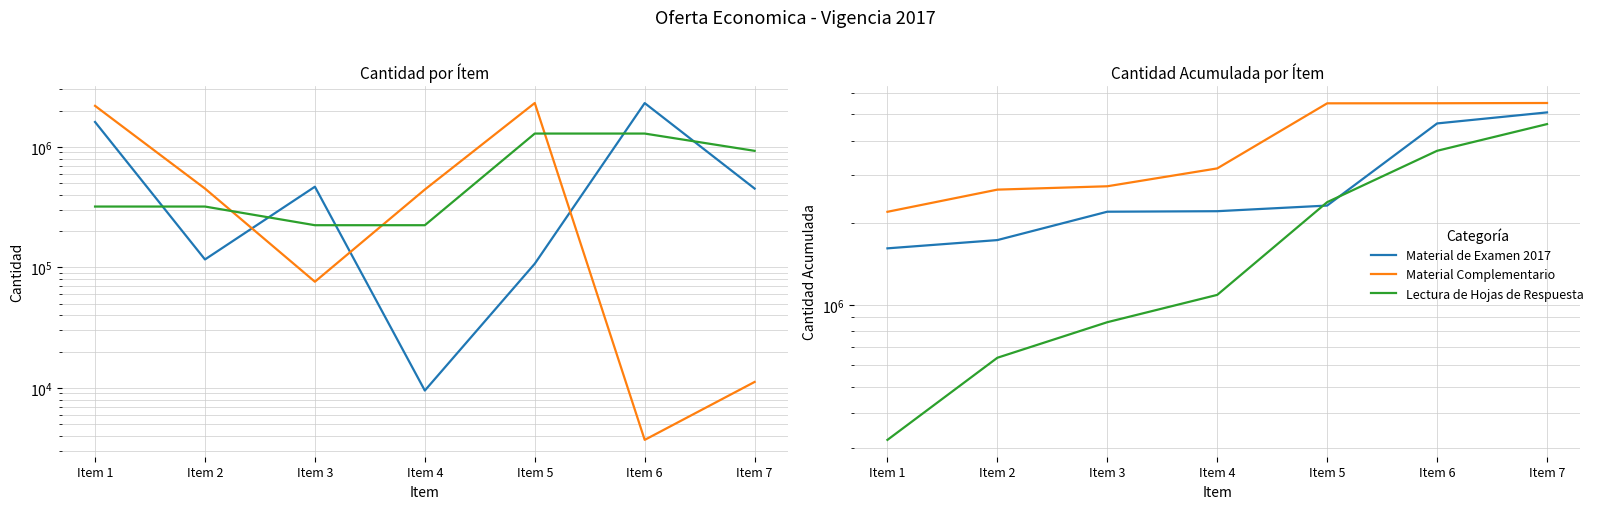

Between which two adjacent categories do Material de Examen 2017 and Lectura de Hojas de Respuesta first intersect?

Item 4 and Item 5